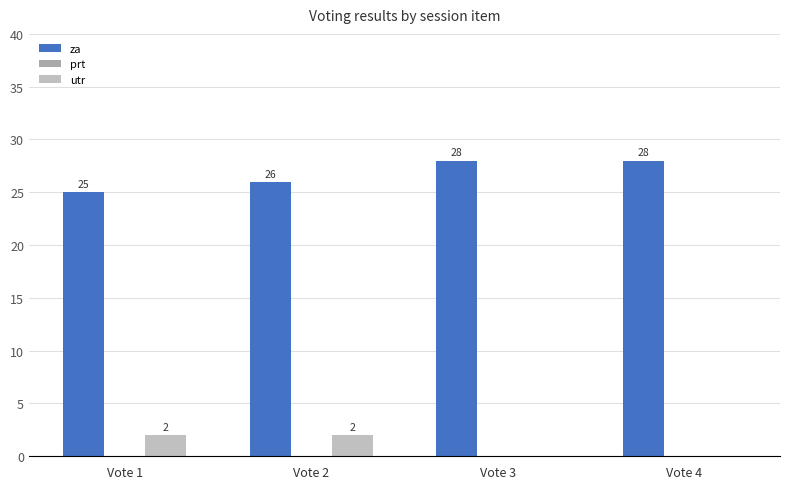

Which series has the largest range (max minus min)?

za